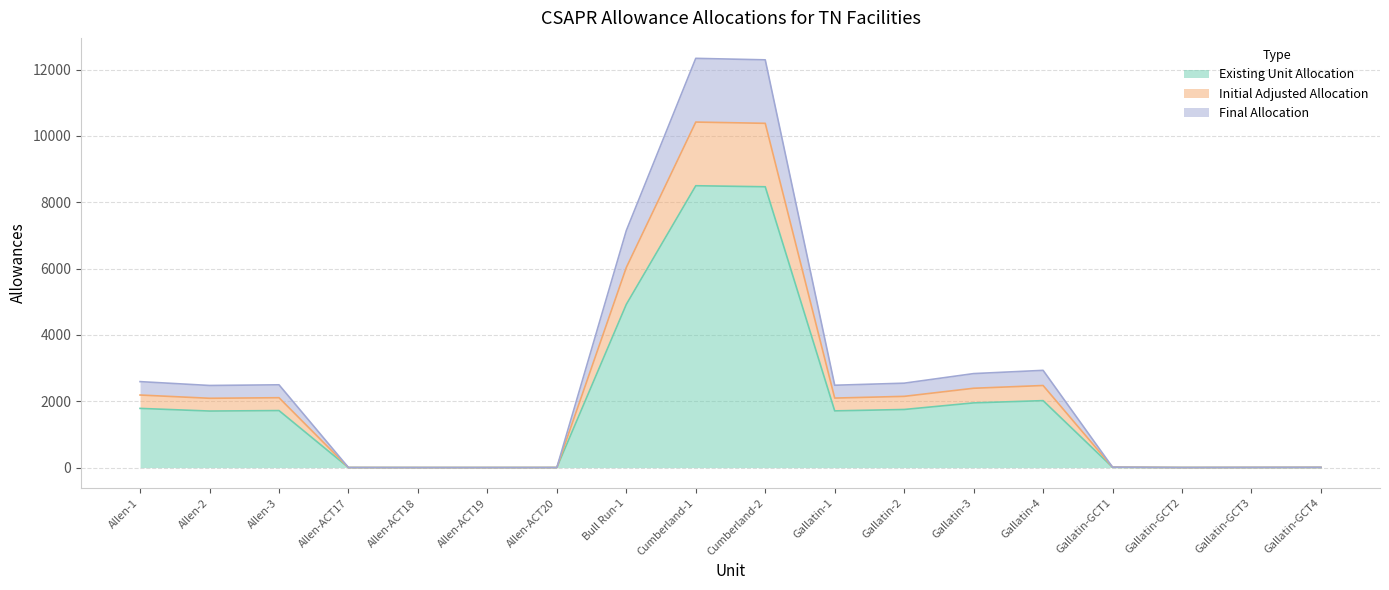

At which label does Initial Adjusted Allocation reach its minimum?

Allen-ACT18